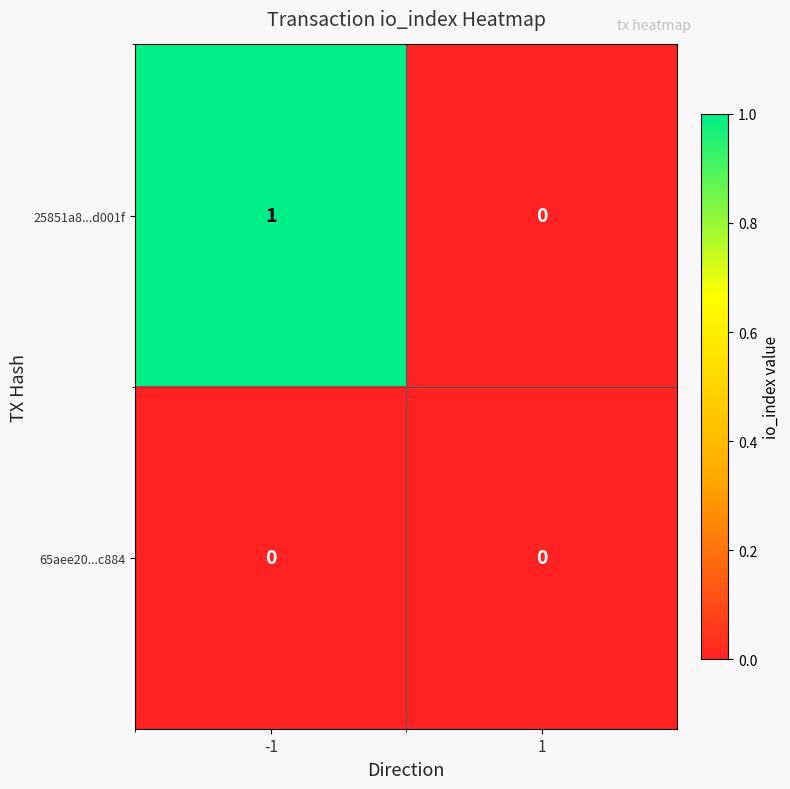

The value of 65aee20...c884 at 1 is 0. True or false?

True